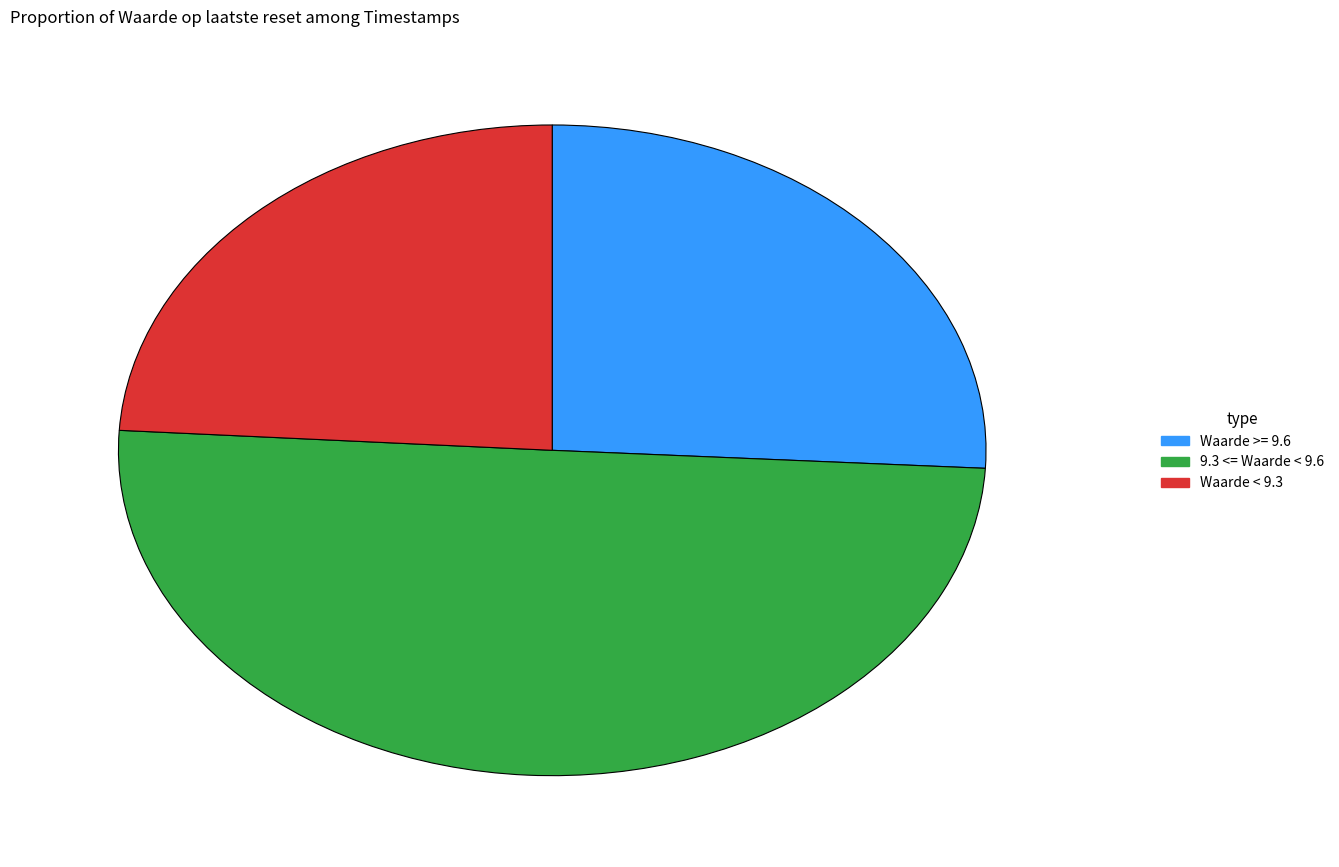

Count the number of slices in the pie.

3